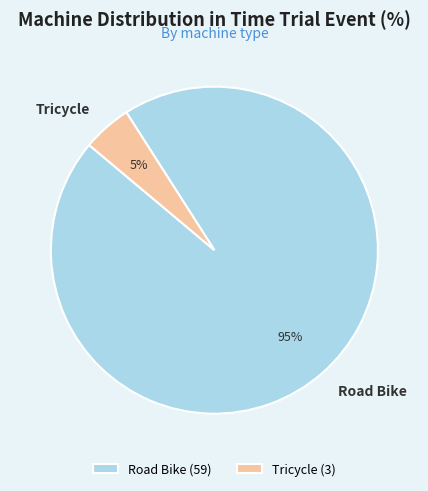

Count the number of slices in the pie.

2